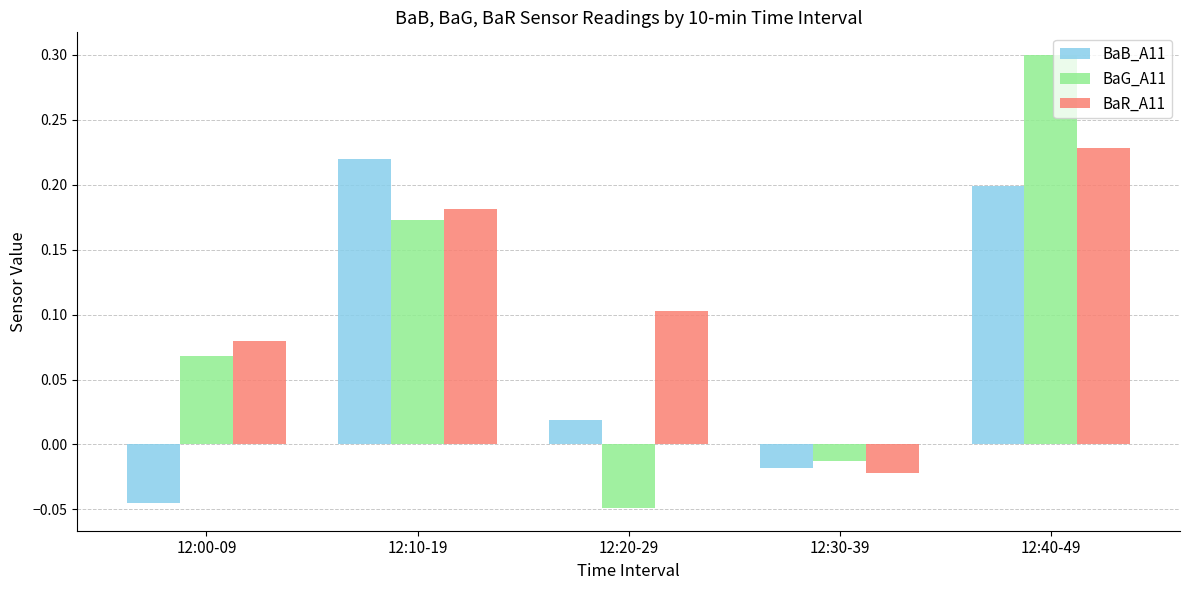

Which series has the largest total across all categories?

BaR_A11